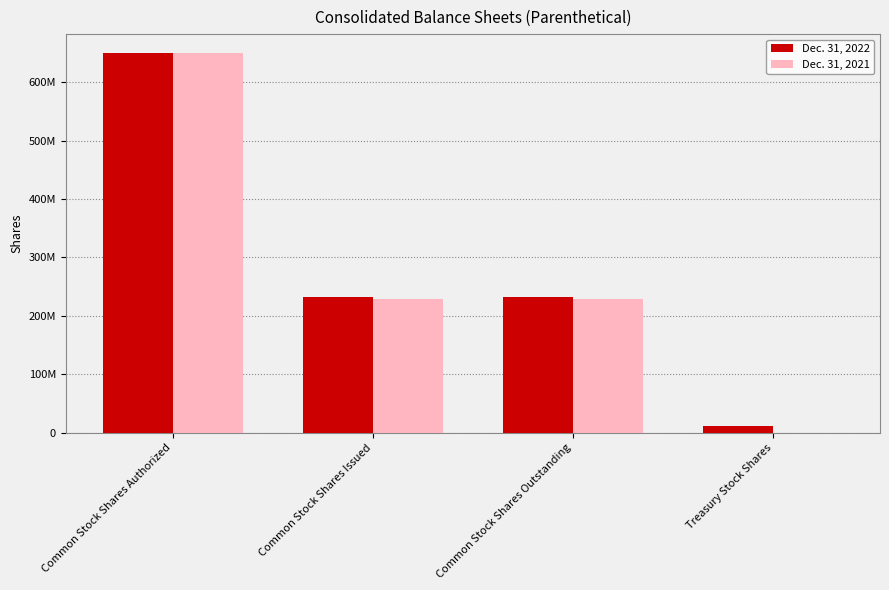

Which category has the highest value across all series?

Common Stock Shares Authorized